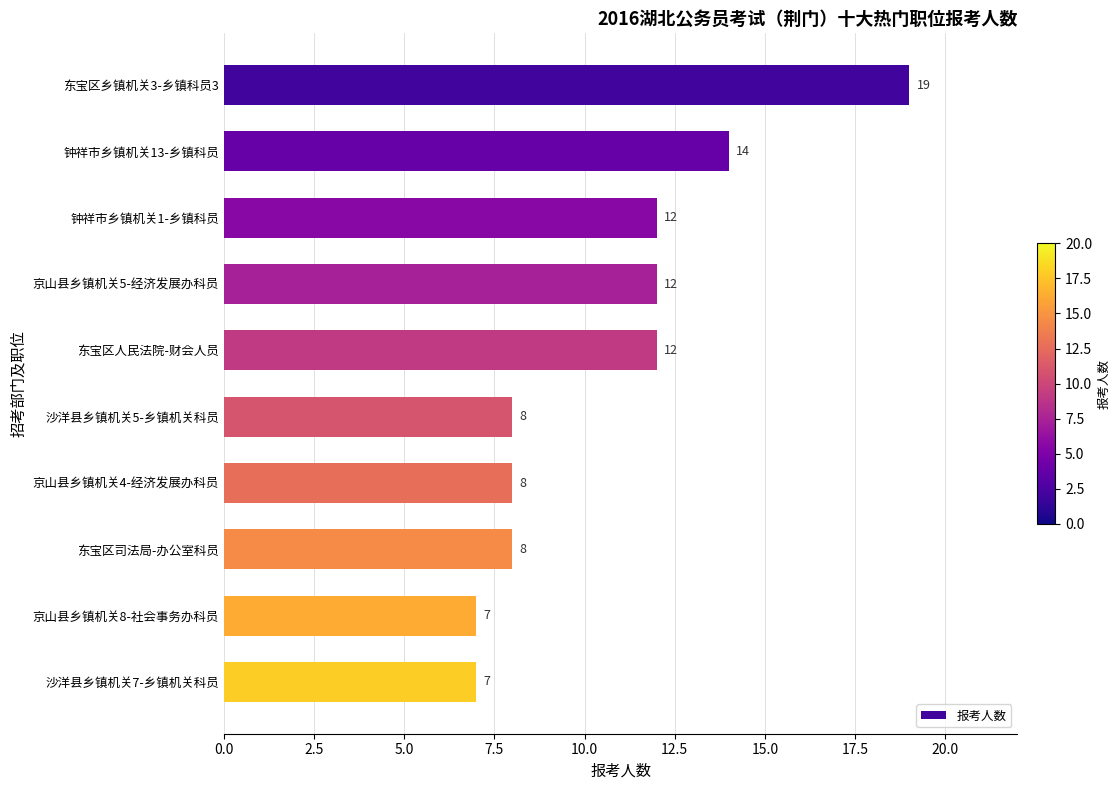

Approximately how many times larger is the value at 东宝区司法局-办公室科员 compared to 沙洋县乡镇机关5-乡镇机关科员?

1.0